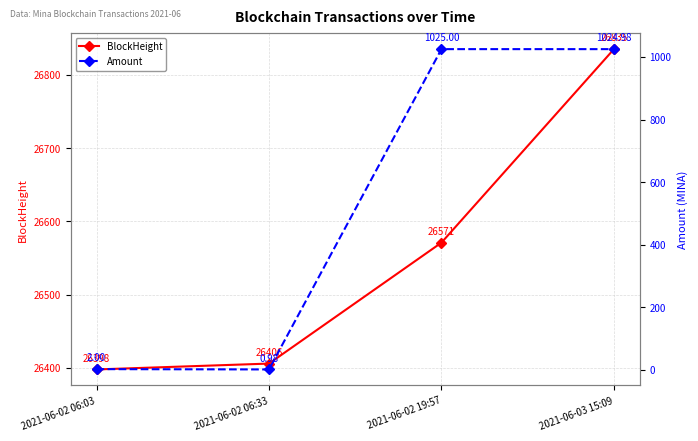

Which category has the lowest value across all series?

2021-06-02 06:33